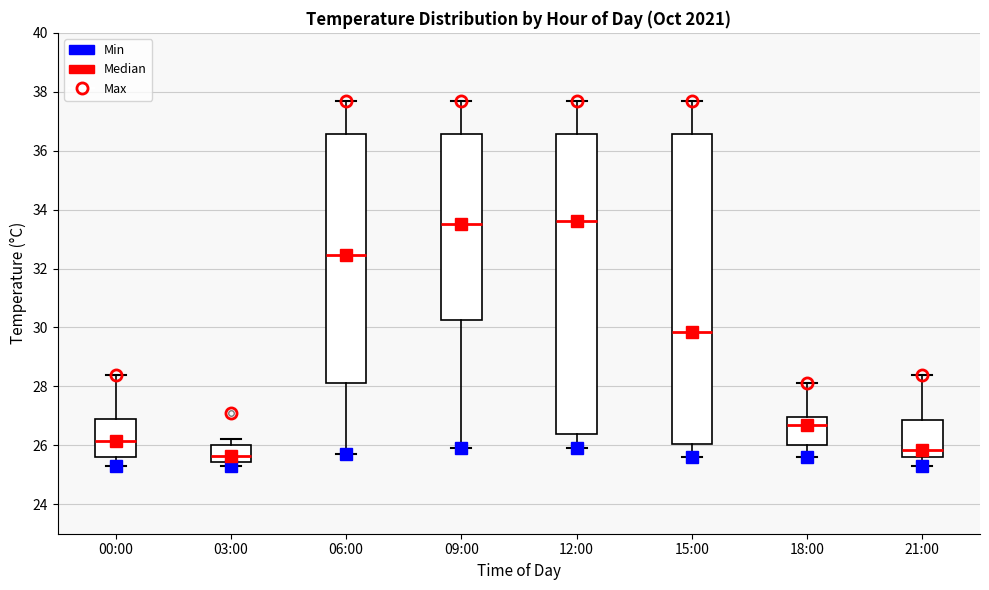

Reading left to right, transcribe this box plot: for each box, give where its median line is, the range the box spans, and where its two whiskers end, as read against the y-axis. The values are not printed on the chart, so give them approximately, as read against the axis.

00:00: median 26.2, box 25.6 to 27.0, whiskers 25.4 to 28.4
03:00: median 25.6, box 25.4 to 26.0, whiskers 25.4 (just below the box's lower edge) to 26.2
06:00: median 32.4, box 28.2 to 36.6, whiskers 25.8 to 37.8
09:00: median 33.6, box 30.2 to 36.6, whiskers 26.0 to 37.8
12:00: median 33.6, box 26.4 to 36.6, whiskers 26.0 to 37.8
15:00: median 29.8, box 26.0 to 36.6, whiskers 25.6 to 37.8
18:00: median 26.8, box 26.0 to 27.0, whiskers 25.6 to 28.2
21:00: median 25.8, box 25.6 to 26.8, whiskers 25.4 to 28.4